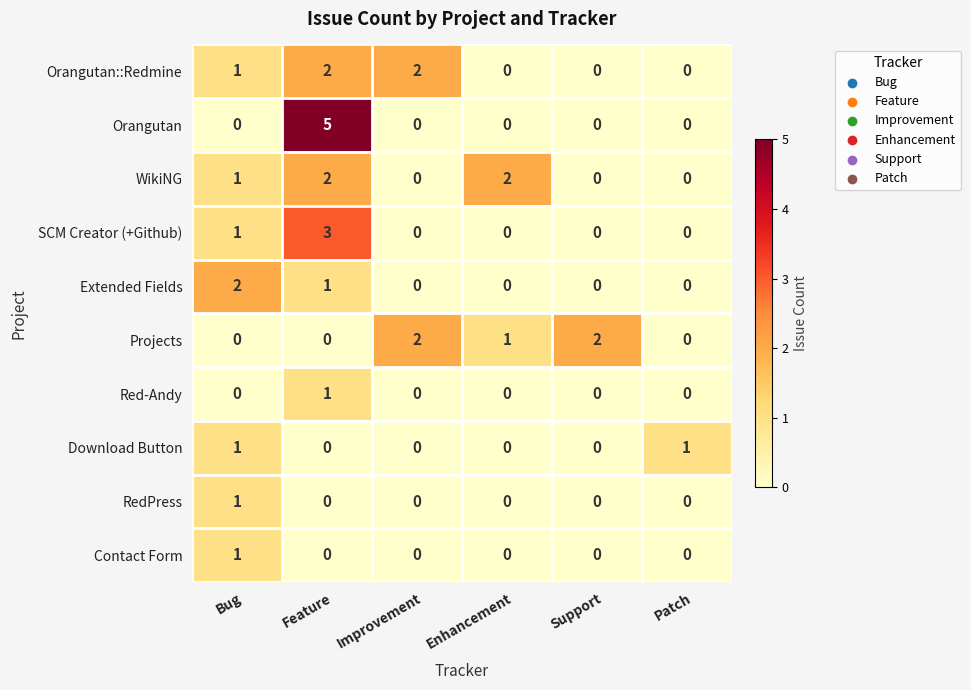

Count the Orangutan::Redmine values in the range 0 to 2.

6